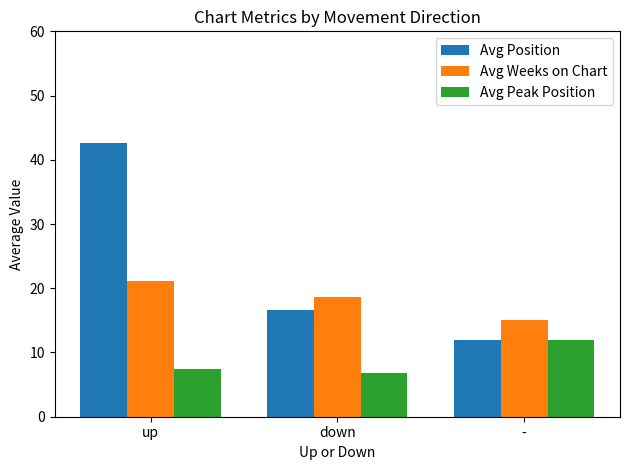

Read the Avg Position value at -.

12.0